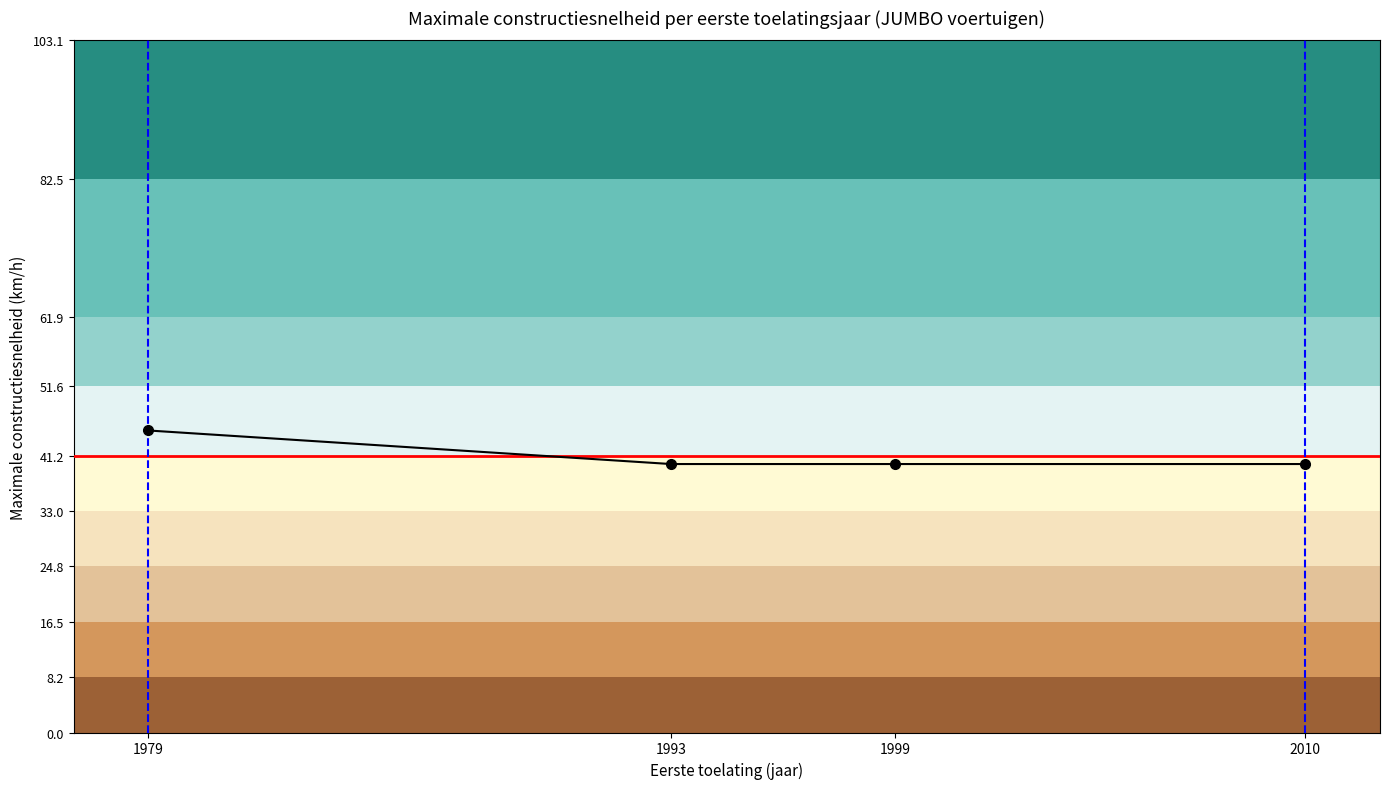

What is the value of the 4th point from the left?

40